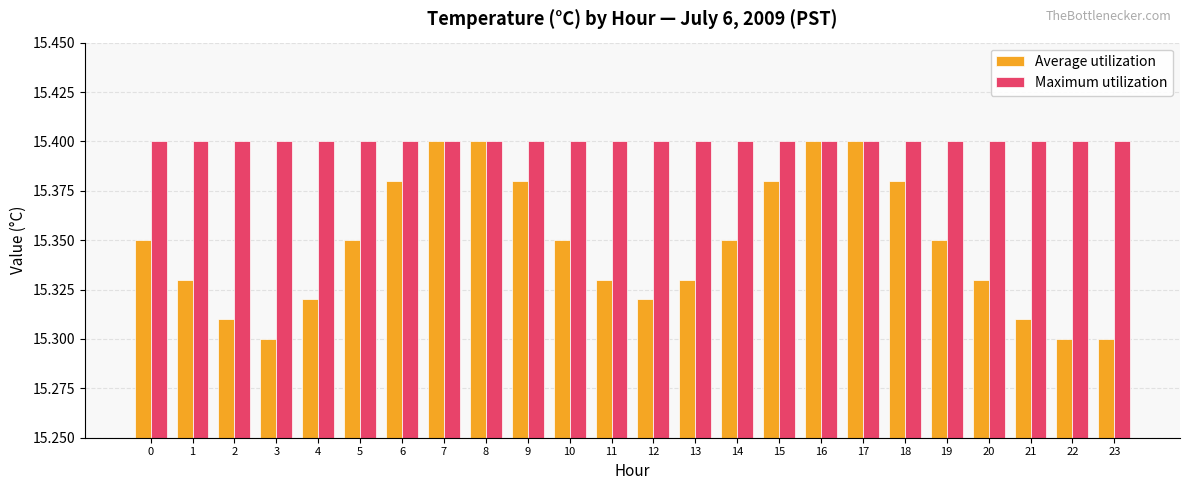

What is the sum of all Average utilization values?

368.4